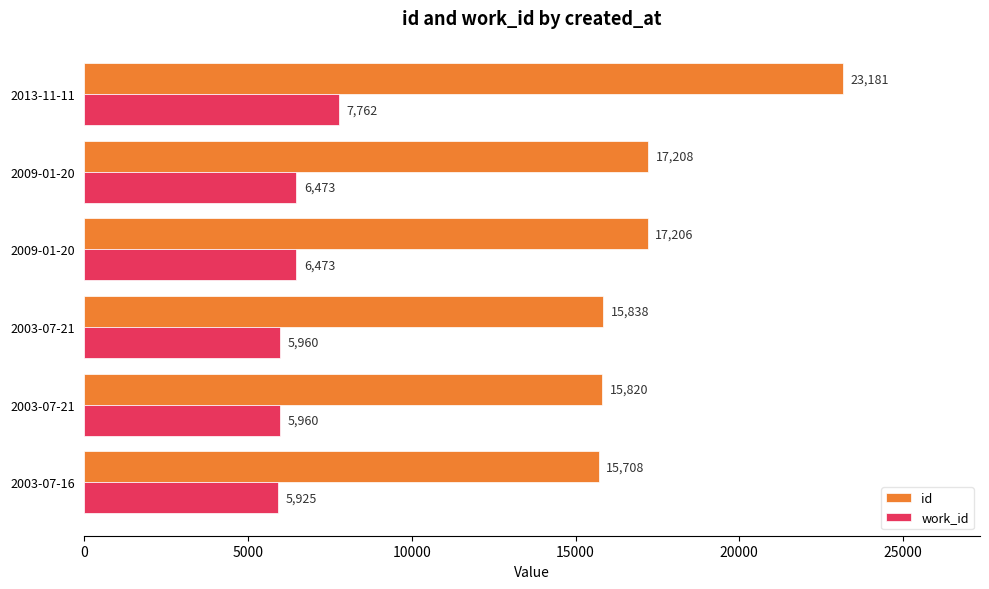

What is the lowest value of the id series?

15708